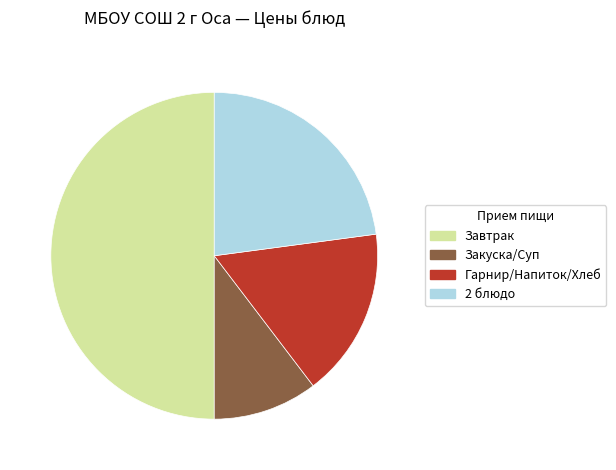

How many segments does this pie chart have?

4